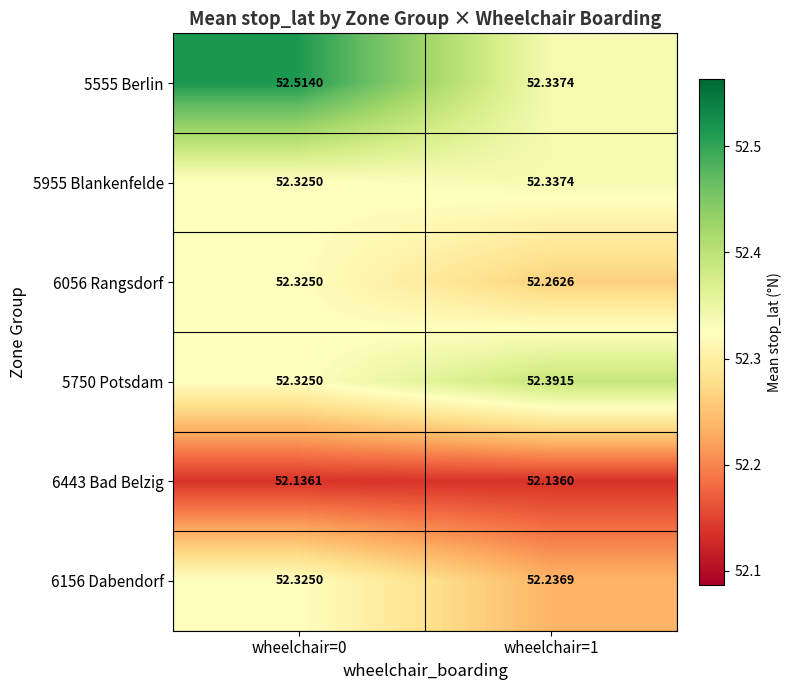

Is the value of 5555 Berlin at wheelchair=0 greater than the value of 6443 Bad Belzig at wheelchair=1?

Yes